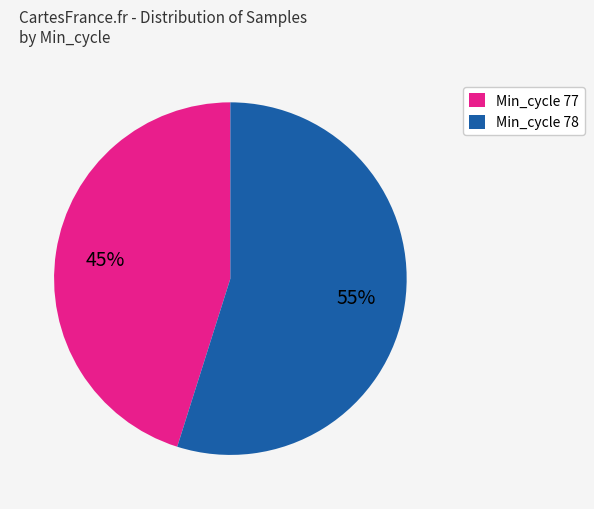

How many segments does this pie chart have?

2